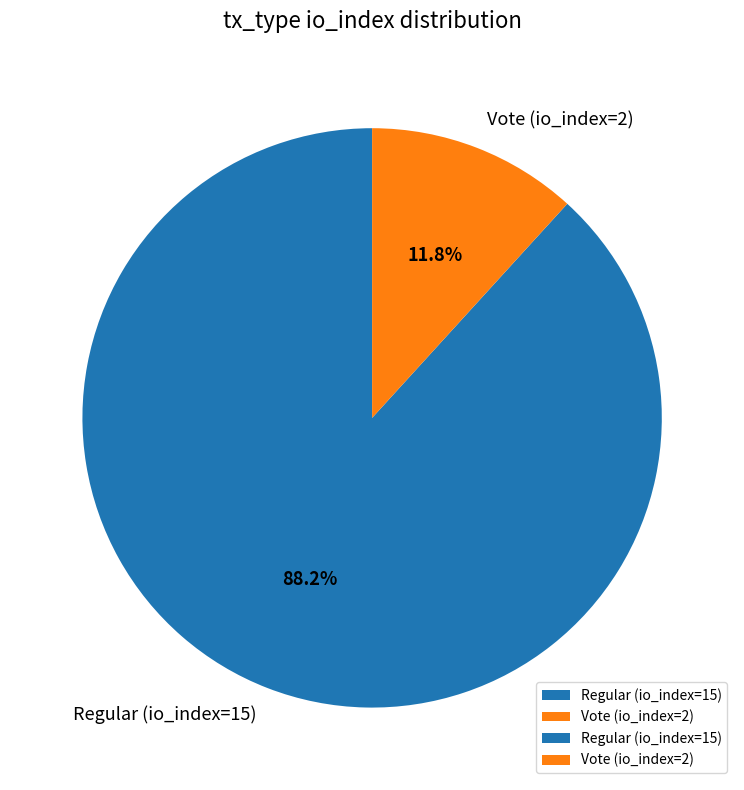

Rank the categories by value from lowest to highest.

Vote (io_index=2), Regular (io_index=15)